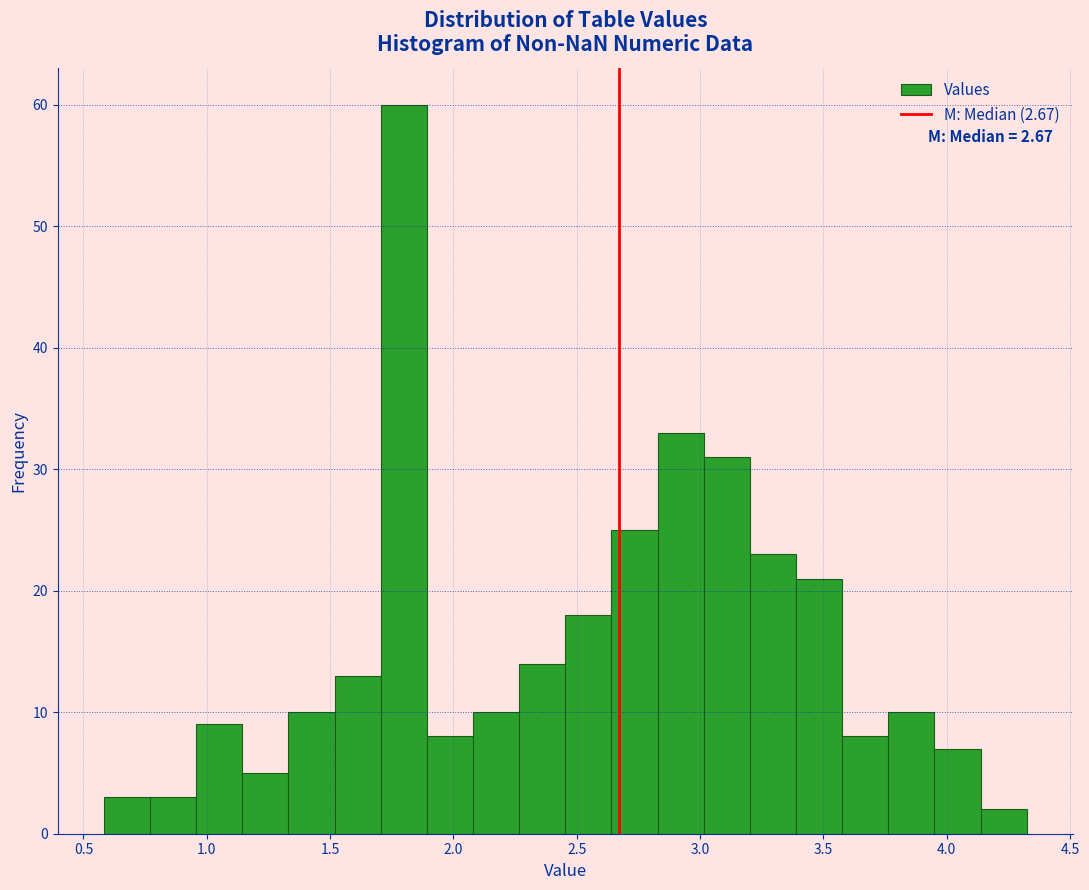

Read against the x-axis, roughly where is the centre of the tallest bar?

1.80